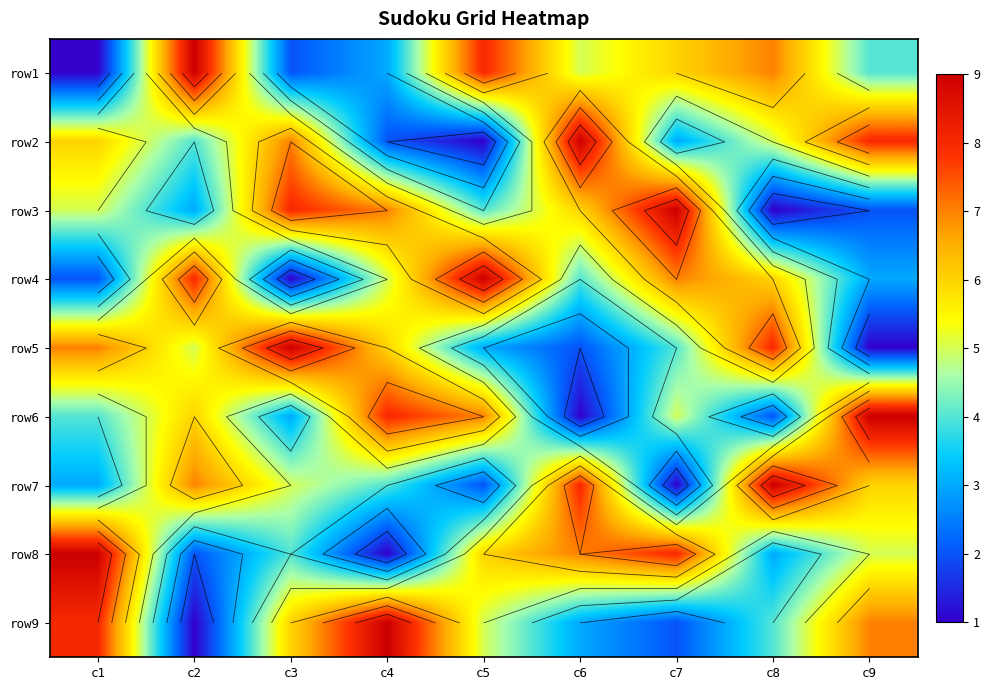

Between c7 and c1, which is larger?

c7